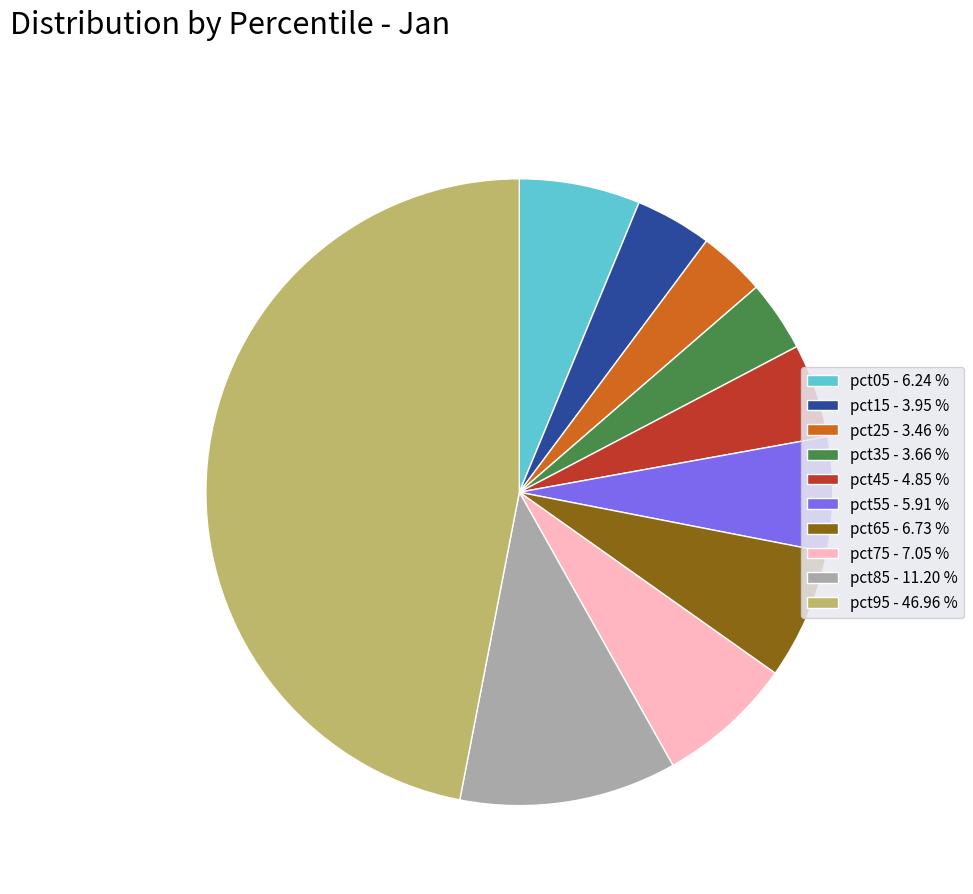

Between pct55 - 5.91 % and pct45 - 4.85 %, which is larger?

pct55 - 5.91 %